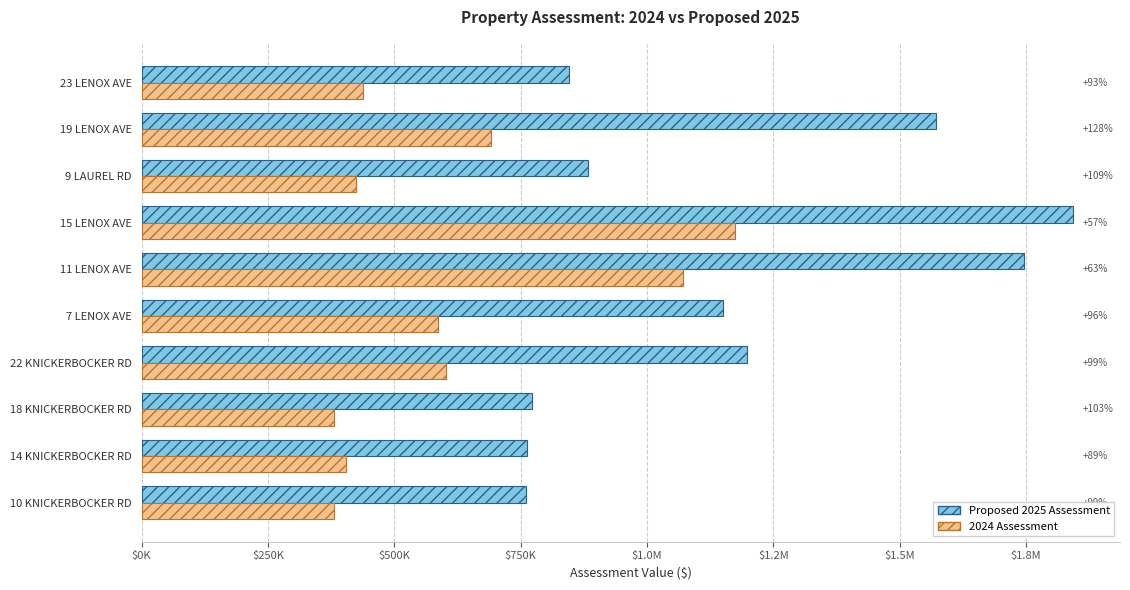

How many data points in 2024 Assessment are above 587200?

4